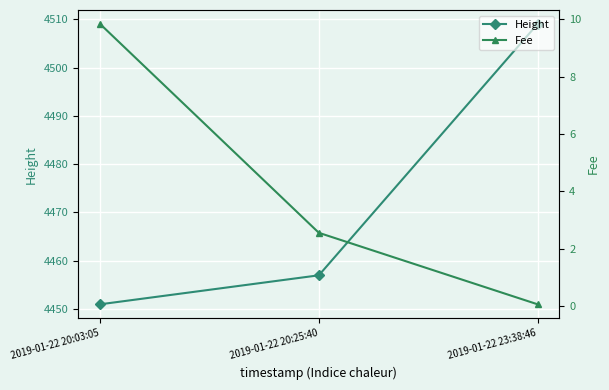

What is the maximum value for Fee?

9.8